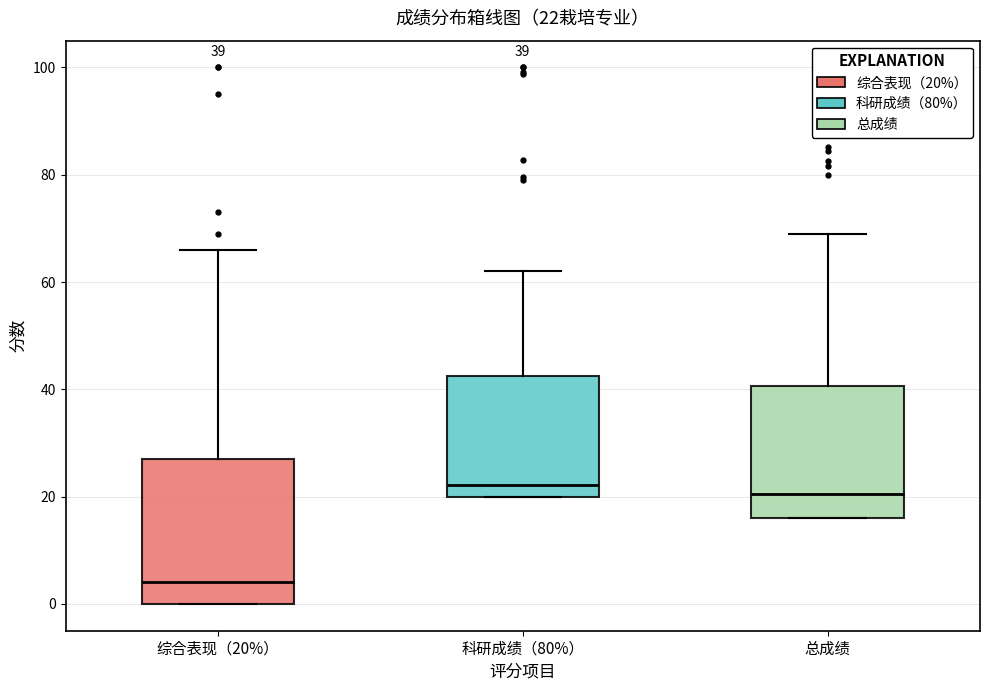

Comparing the boxes themselves (not the whiskers), which one is the tallest?

综合表现（20%）